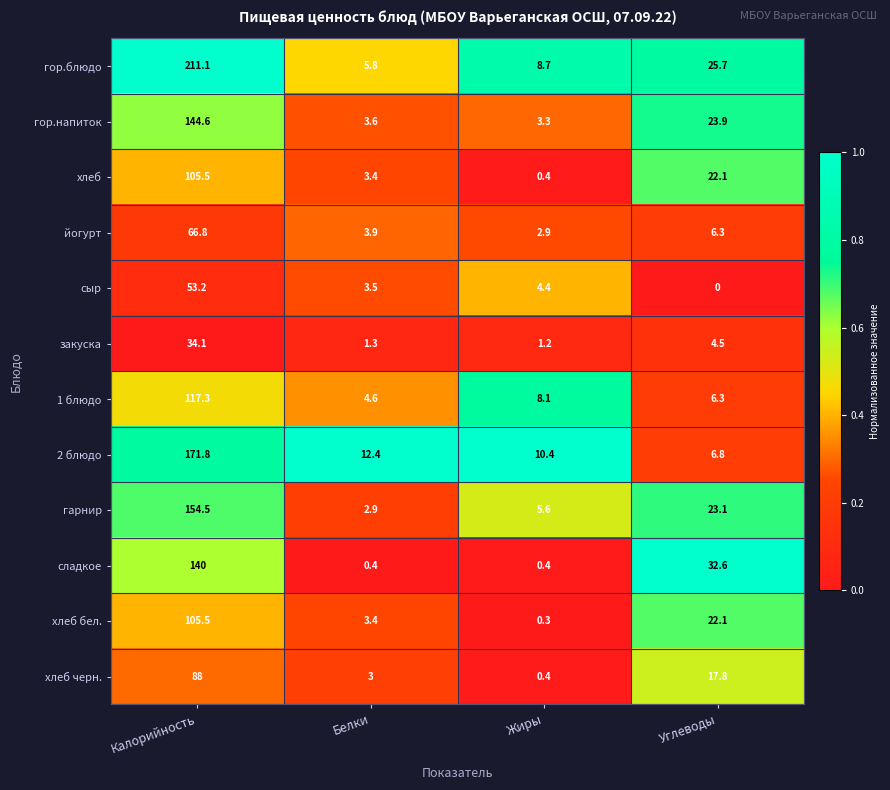

What is the difference between the сладкое values at Жиры and Калорийность?

139.6